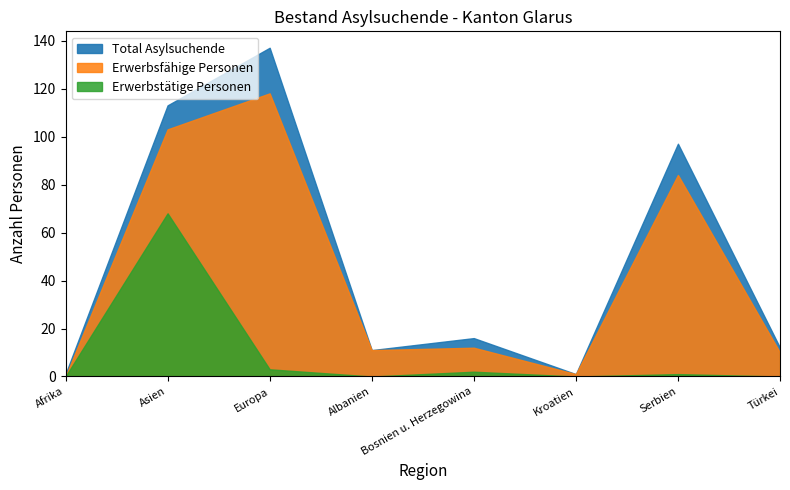

How many positive values does the Erwerbsfähige Personen series have?

7